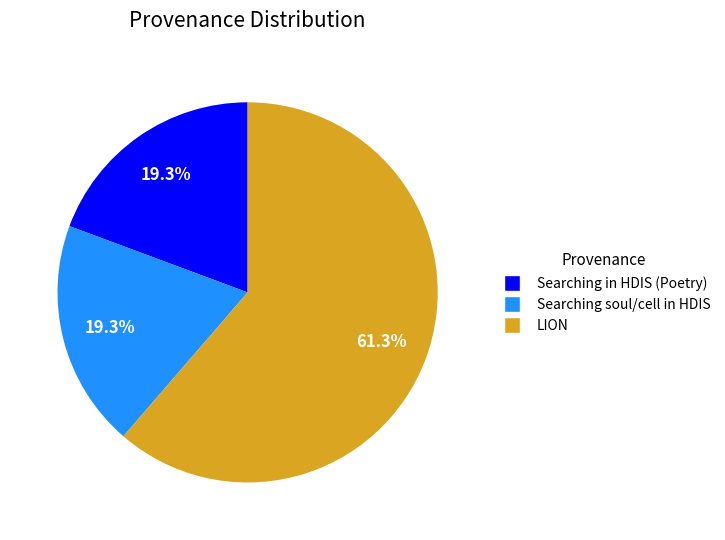

Is there a majority slice in this chart?

Yes